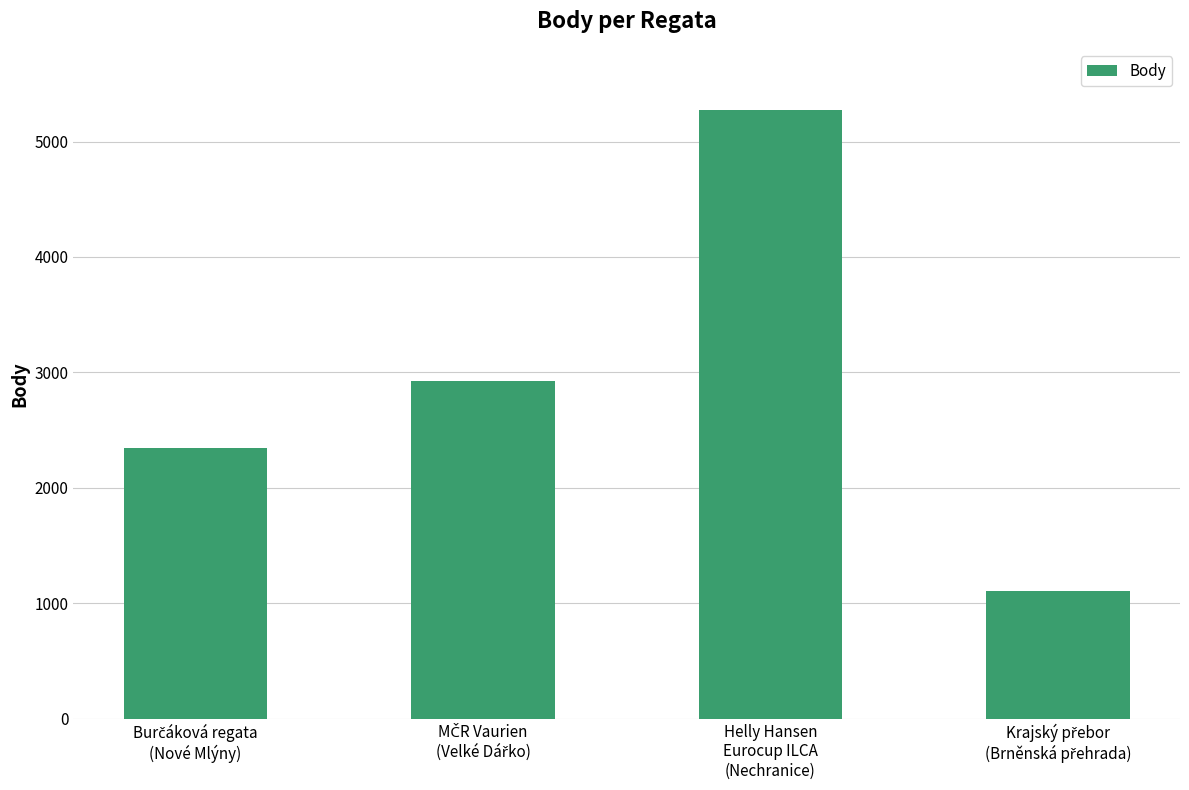

What is the label of the 2nd bar from the right?

Helly Hansen
Eurocup ILCA
(Nechranice)